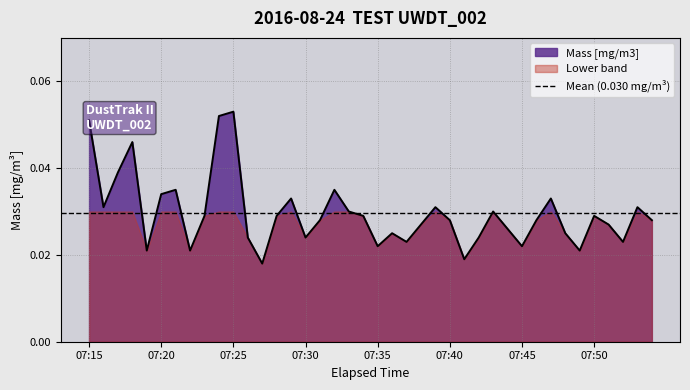

Which label corresponds to the largest value in the chart?

07:25